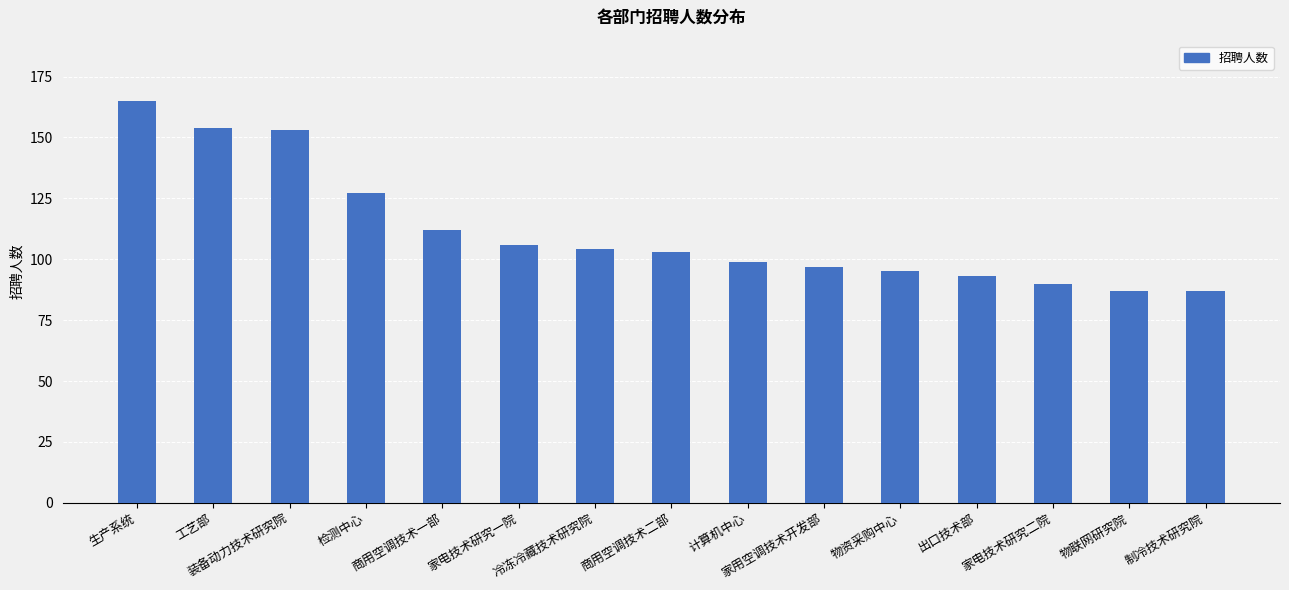

What is the ratio of the value at 计算机中心 to the value at 物联网研究院?

1.1